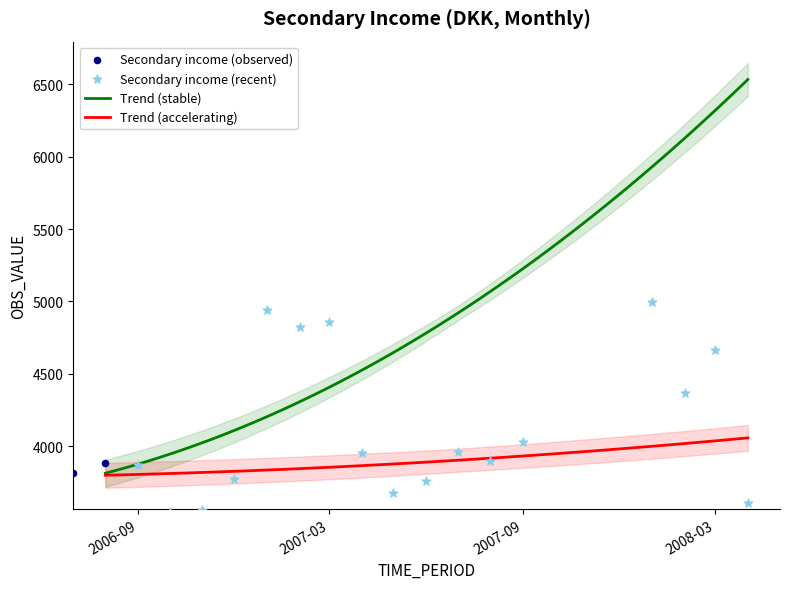

What is the change in value from 2005-03 to 2006-02?

-169